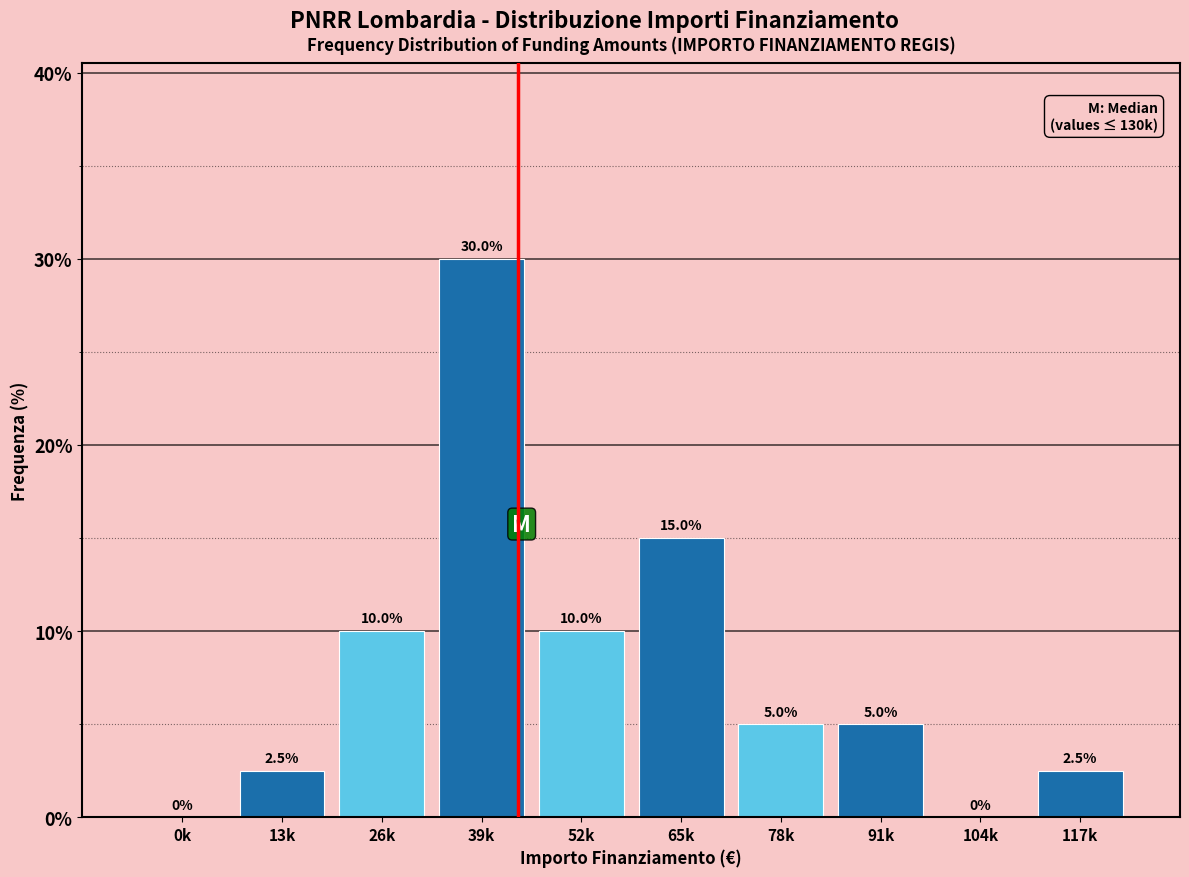

Reading right to left, extract all data points from this chart.

117k=2.5	104k=0.0	91k=5.0	78k=5.0	65k=15.0	52k=10.0	39k=30.0	26k=10.0	13k=2.5	0k=0.0